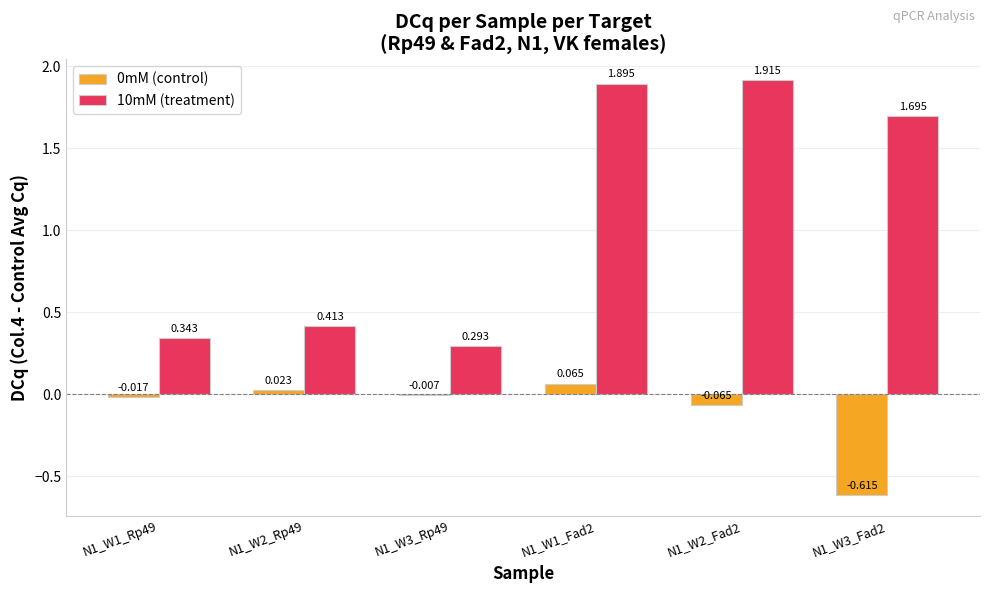

What is the difference between the 0mM (control) values at N1_W3_Fad2 and N1_W2_Fad2?

0.5